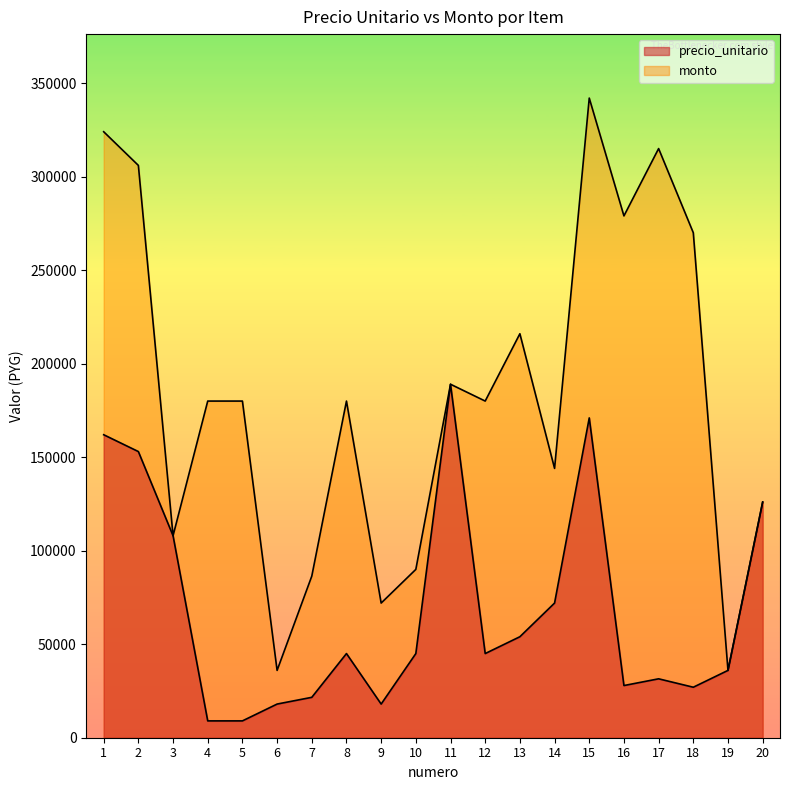

At 1, list the series in order from smallest to largest.

precio_unitario, monto